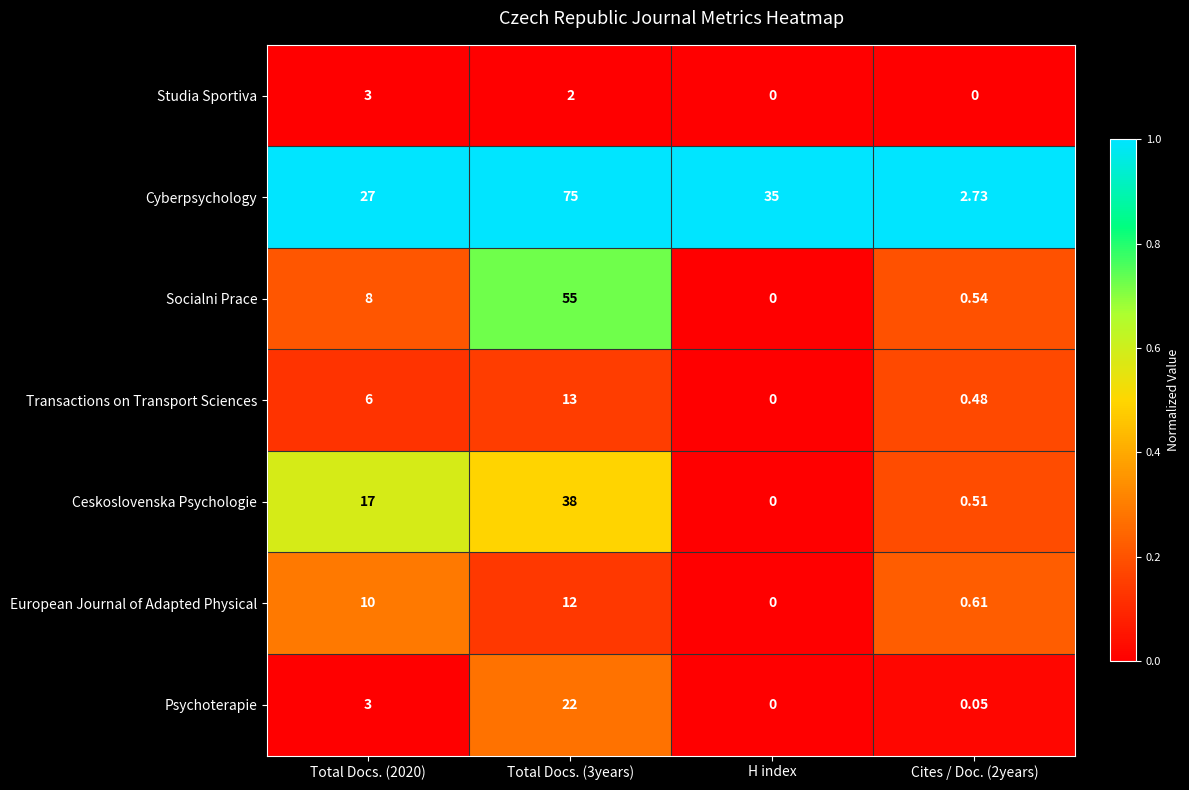

Which series has the largest total across all categories?

Cyberpsychology